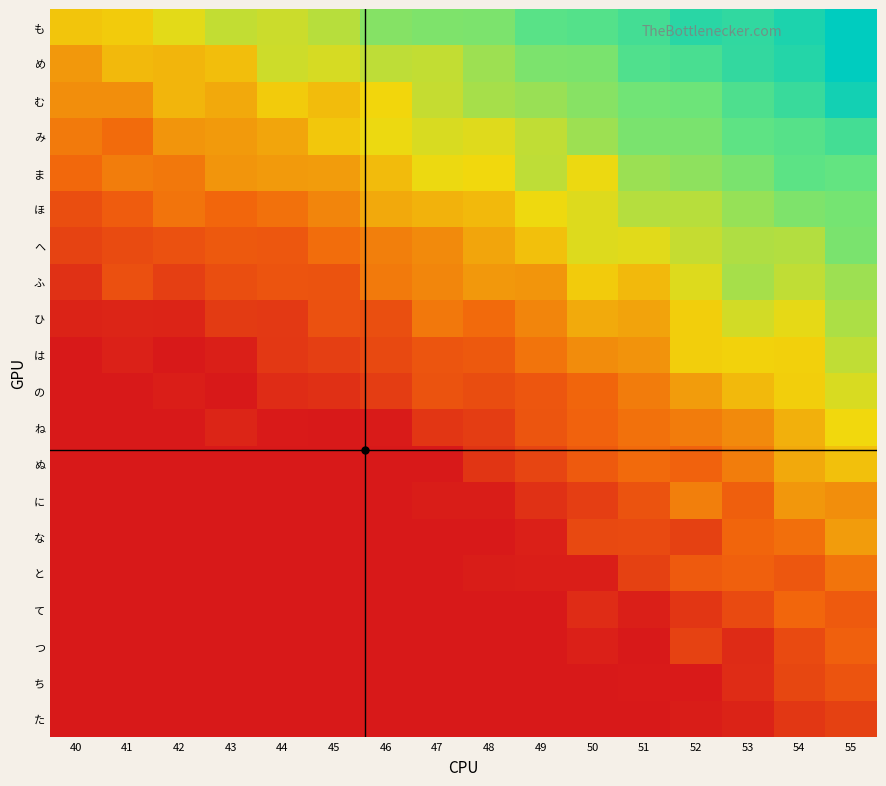

How many data points does each series have?

16